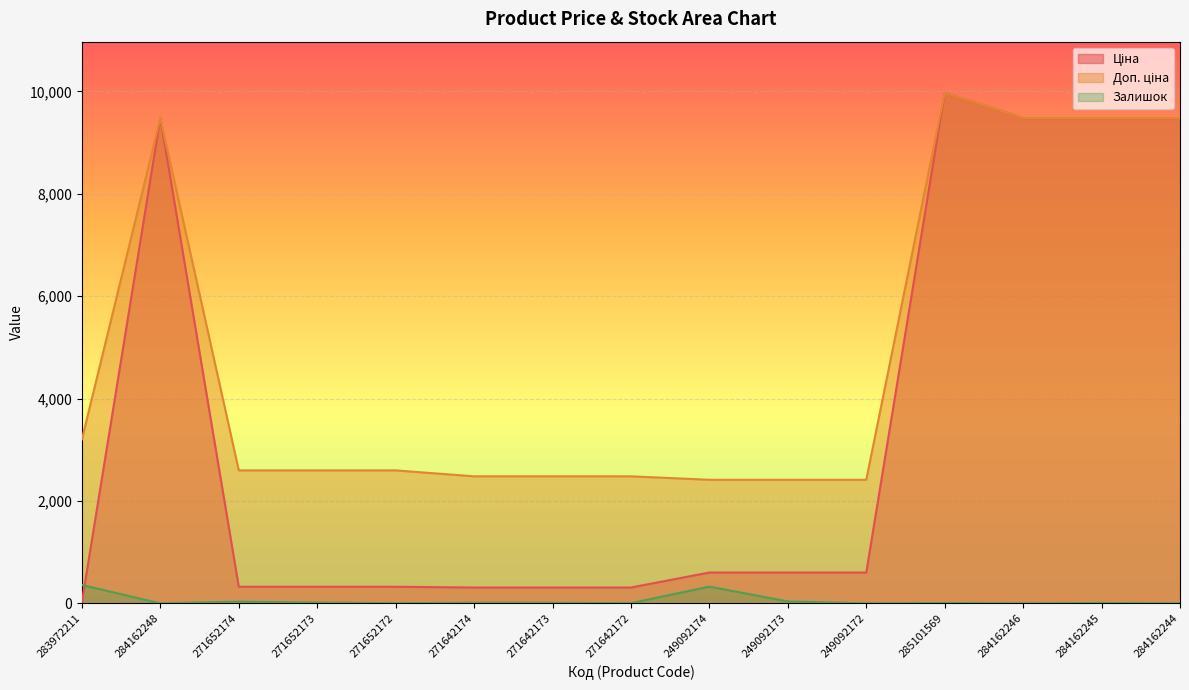

Is the value of Ціна at 284162244 greater than the value of Доп. ціна at 271652174?

Yes